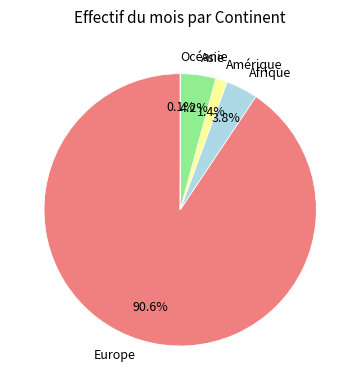

Between Europe and Asie, which is larger?

Europe